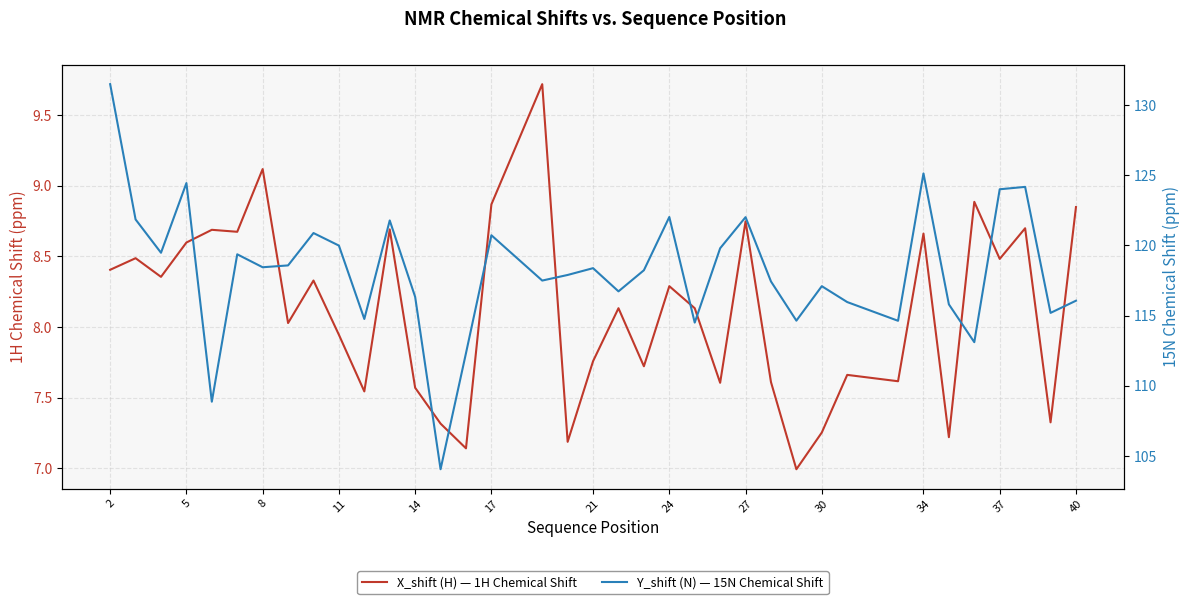

The Y_shift (N) — 15N Chemical Shift series shows 80.7 at 11. True or false?

False